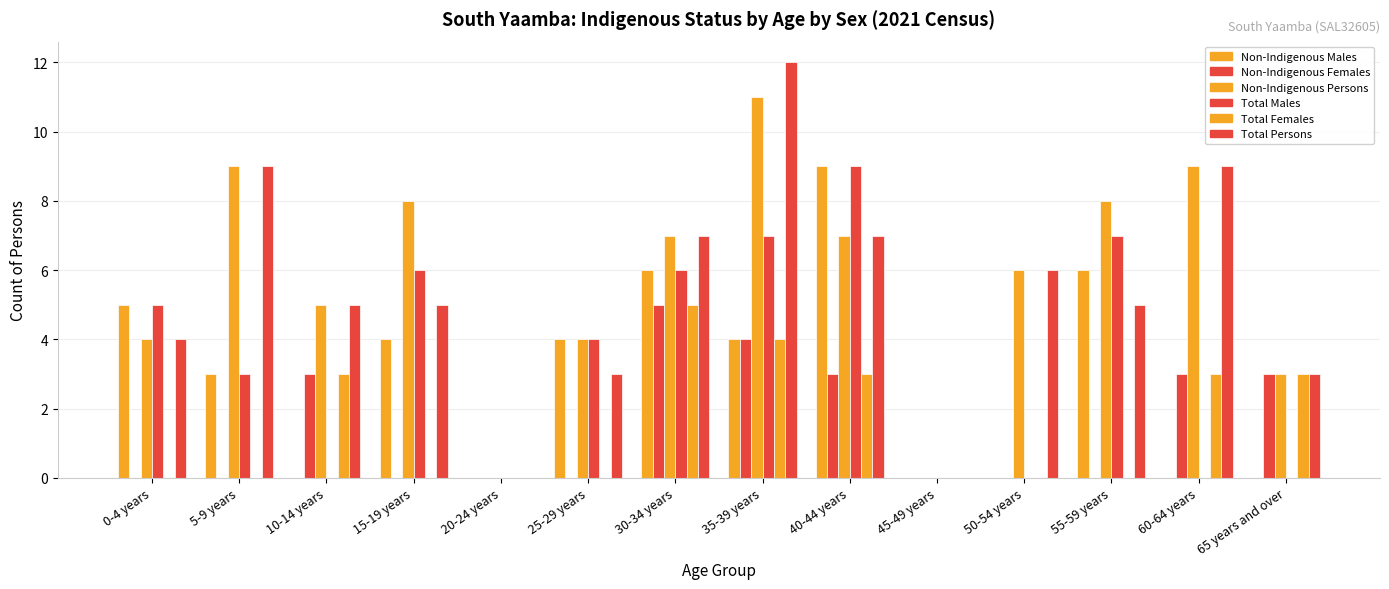

Are the bars grouped side by side (vs. stacked)?

Yes